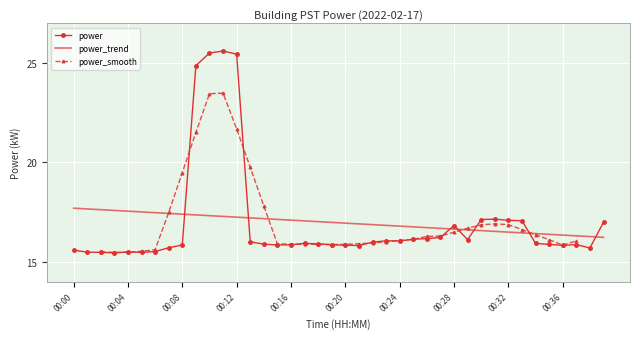

What is the sum of the values at 00:21 and 00:28?

32.6